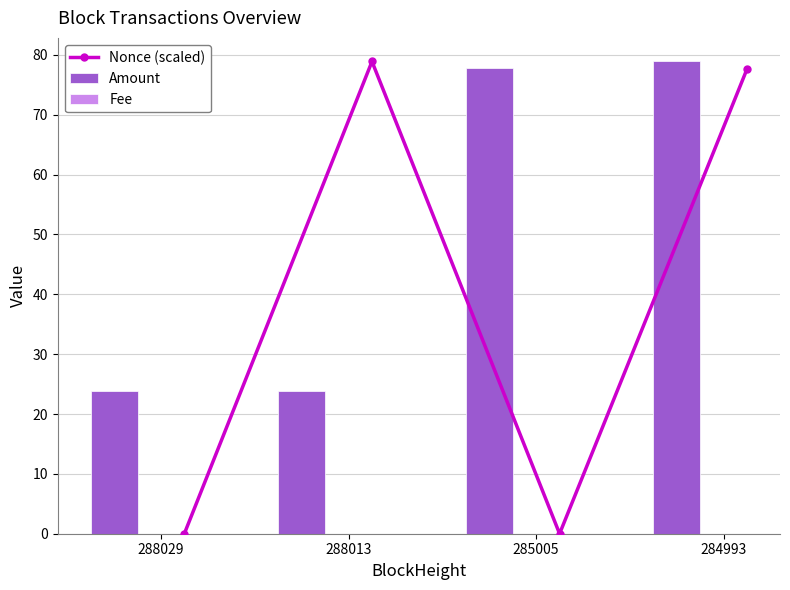

Reading left to right, list all the values displayed in this chart.

Nonce (scaled): 0.0	78.9	0.0	77.7
Amount: 23.9	23.9	77.9	78.9
Fee: 0.0	0.0	0.0	0.0